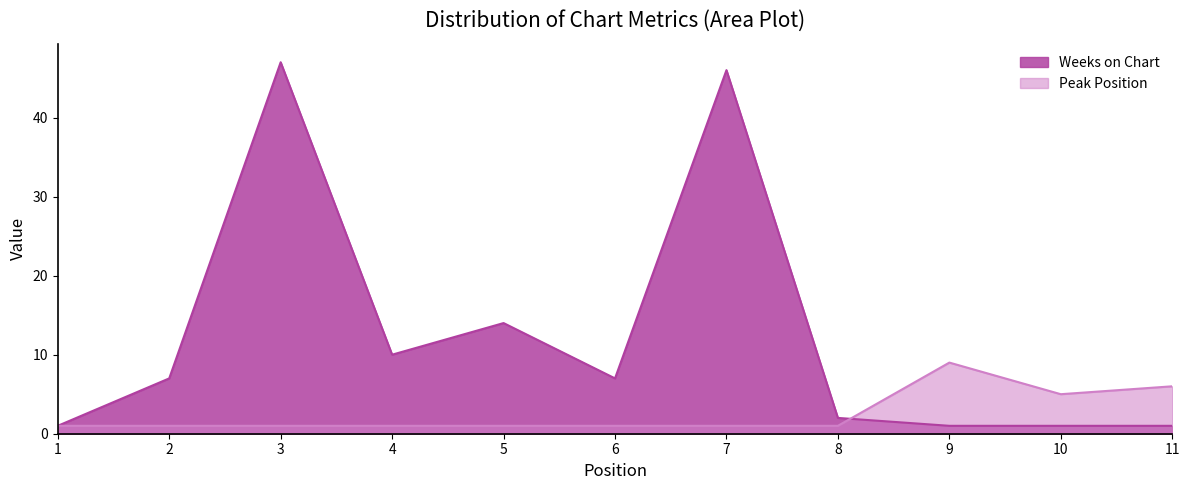

Where do Weeks on Chart and Peak Position first cross each other?

8 and 9